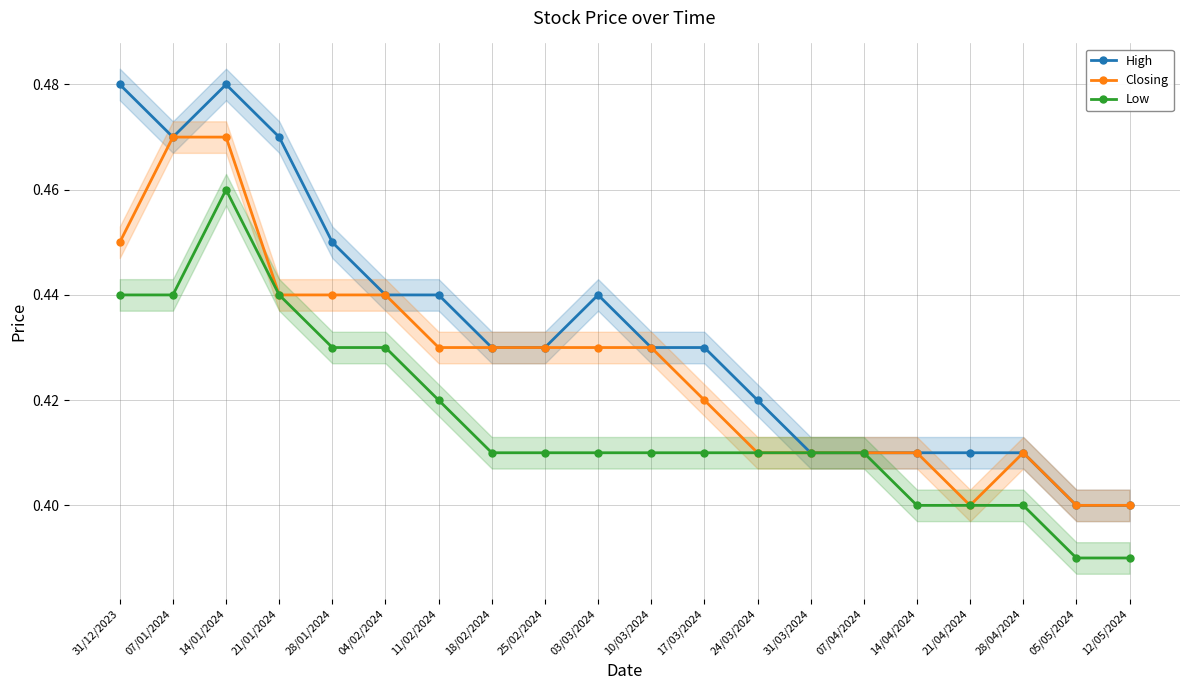

What is the approximate value of Low at 21/04/2024?

0.4